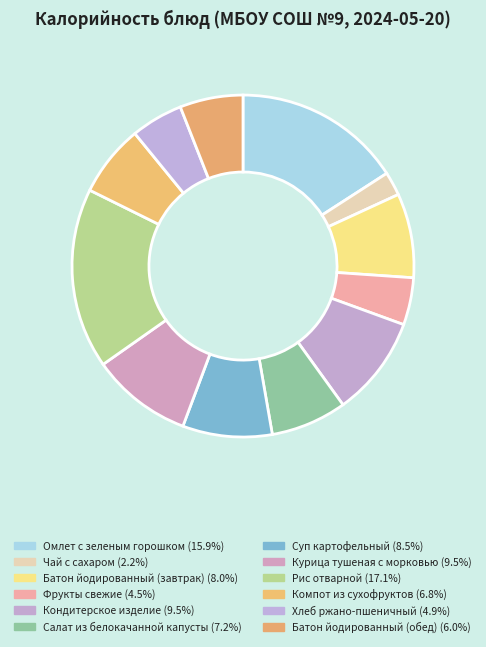

Which slice is the smallest?

Чай с сахаром